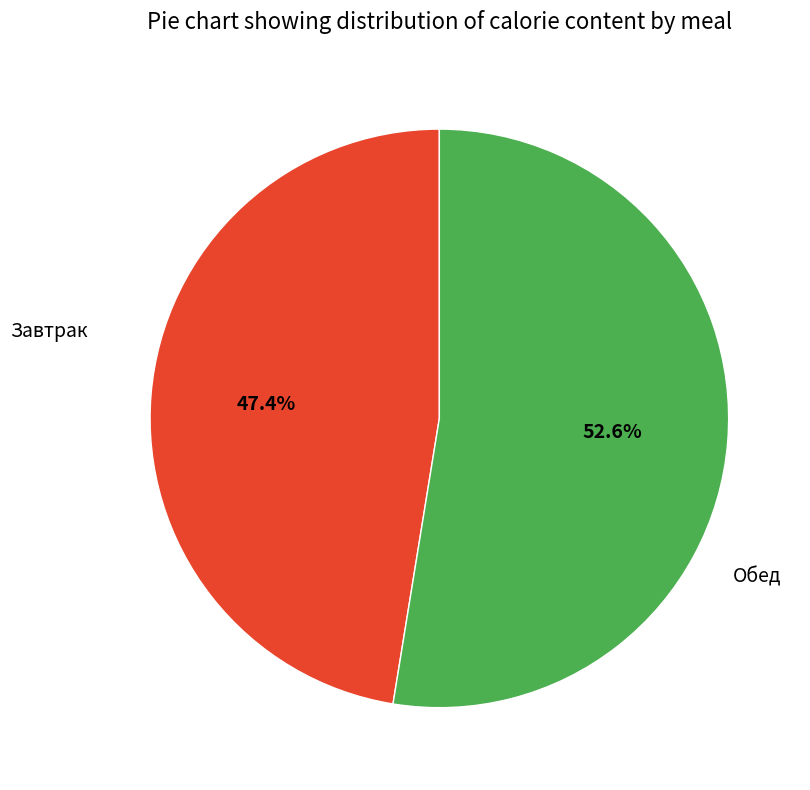

Is there any slice that represents more than half of the pie?

Yes